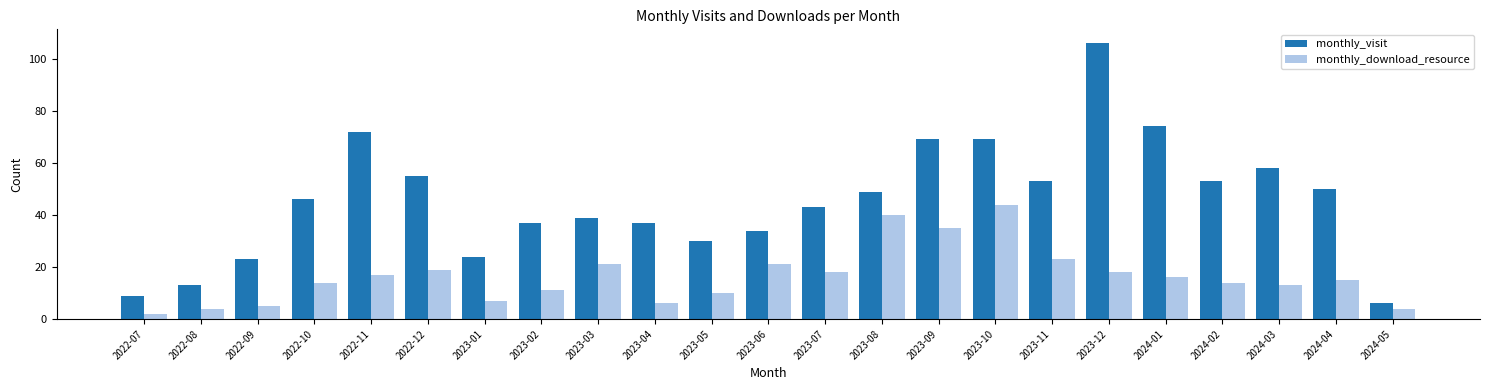

Is the value of monthly_download_resource at 2024-05 greater than the value of monthly_visit at 2023-02?

No